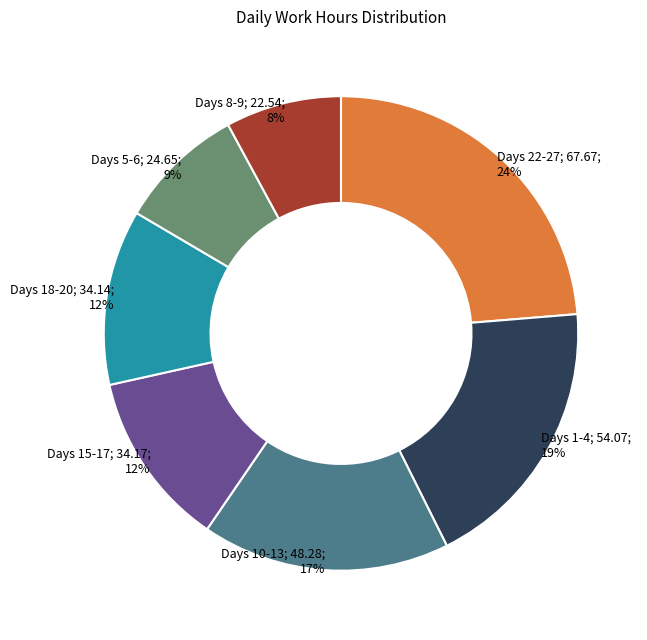

To the nearest percent, what is the difference between the largest and smallest slice percentages?

16%